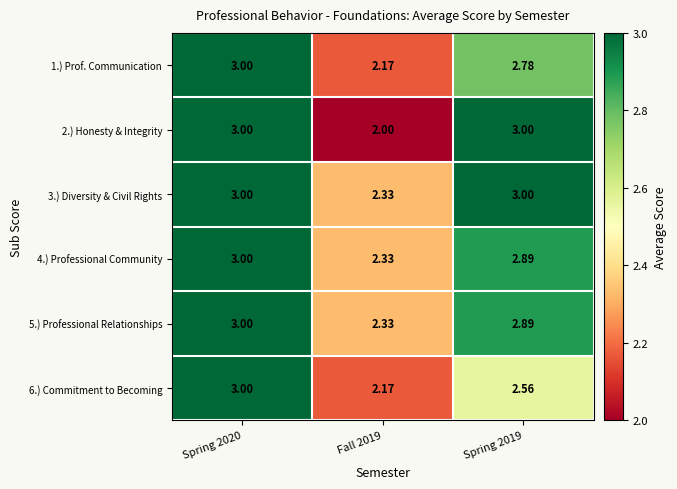

Which series has the widest spread of values?

2.) Honesty & Integrity